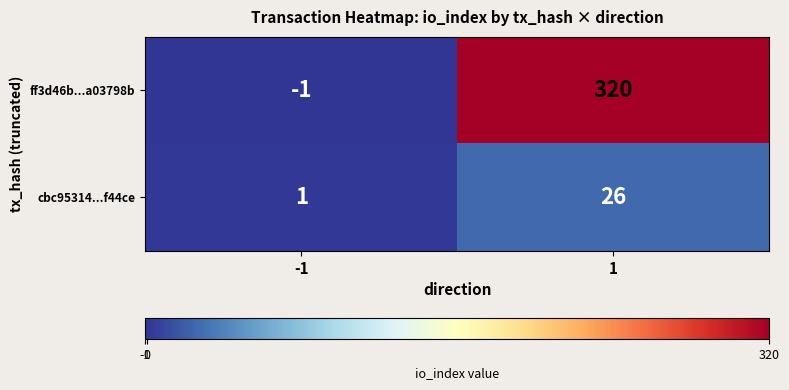

Is it true that ff3d46b...a03798b equals 0 at -1?

False